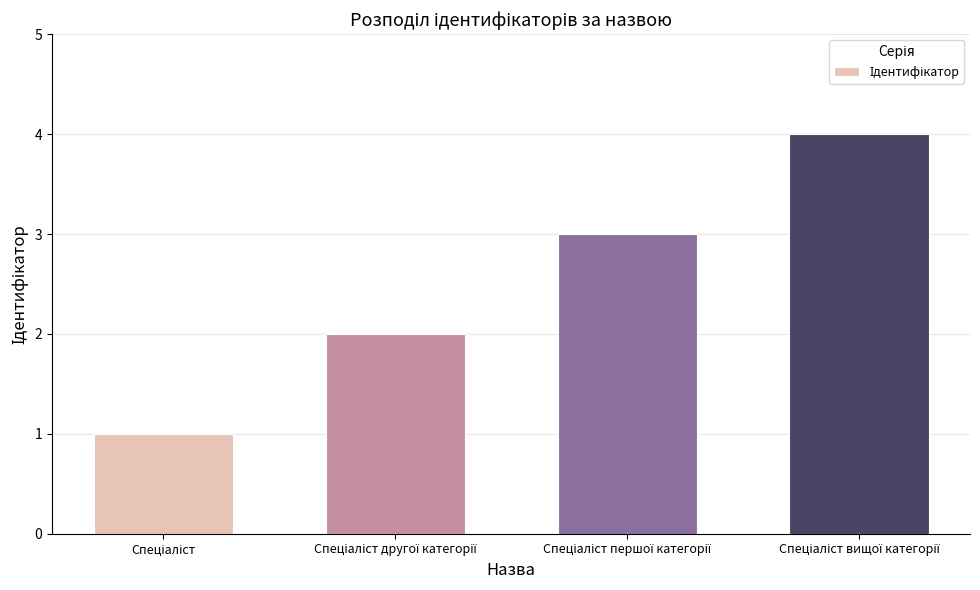

How many bars are there in total?

4